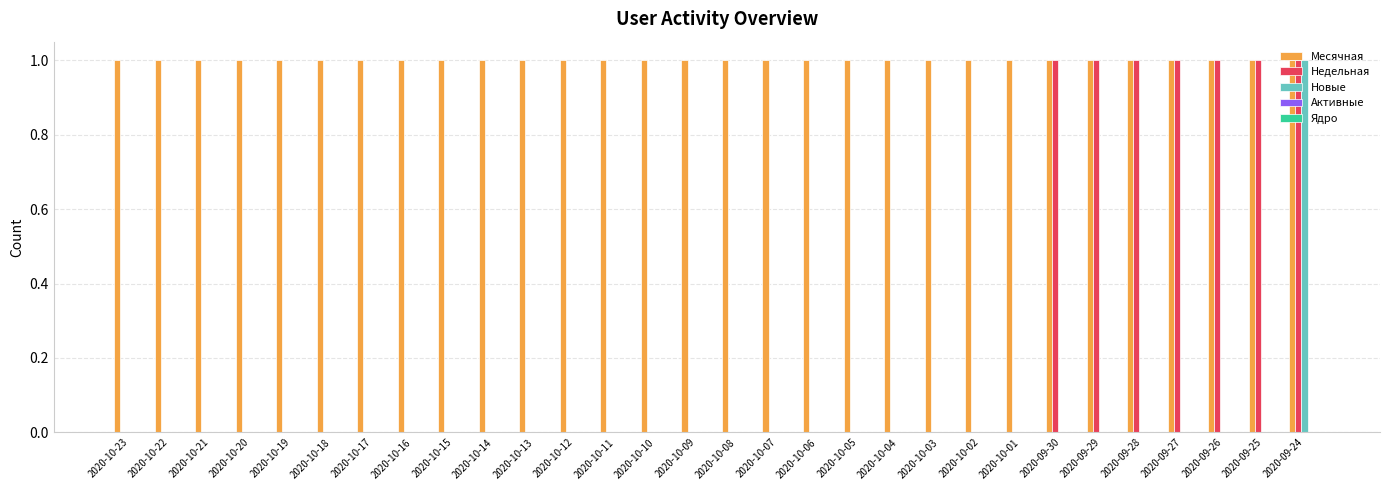

Between 2020-10-01 and 2020-09-28, which series saw the biggest shift?

Недельная